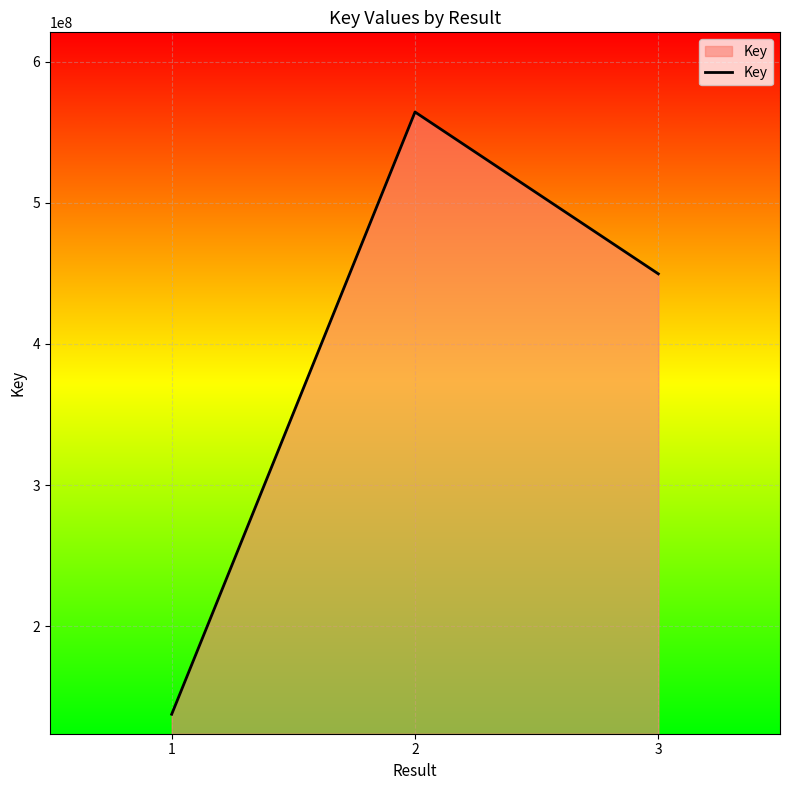

Count the values in the range 137790294 to 564234979.

3